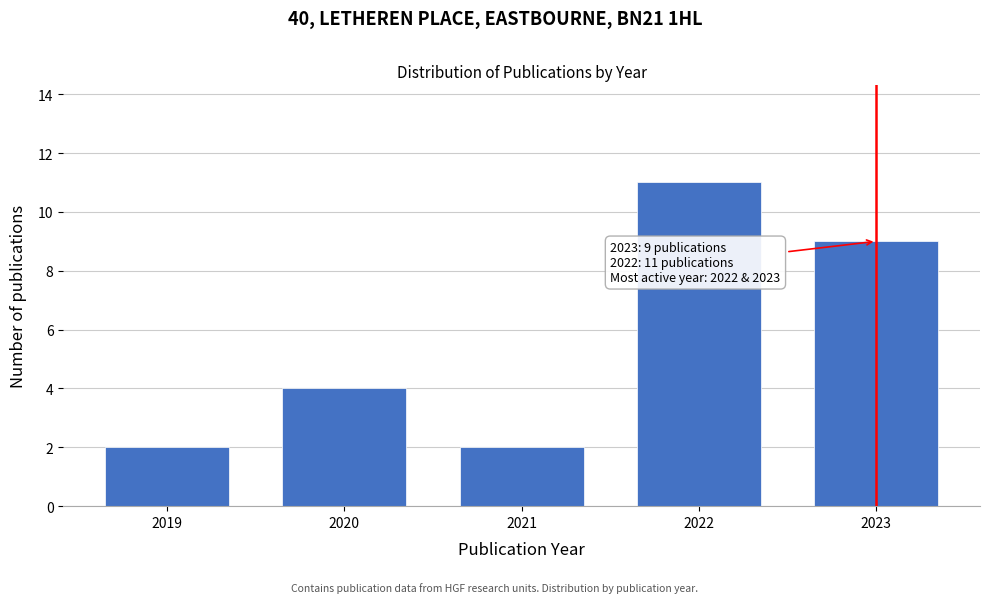

Reading right to left, transcribe all the data shown in this chart.

9	11	2	4	2